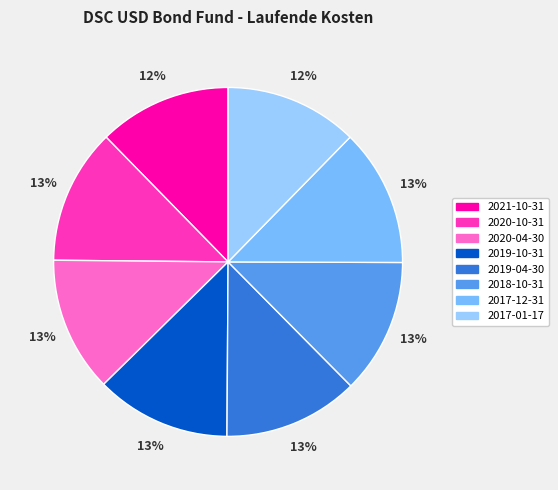

Is there any slice that represents more than half of the pie?

No